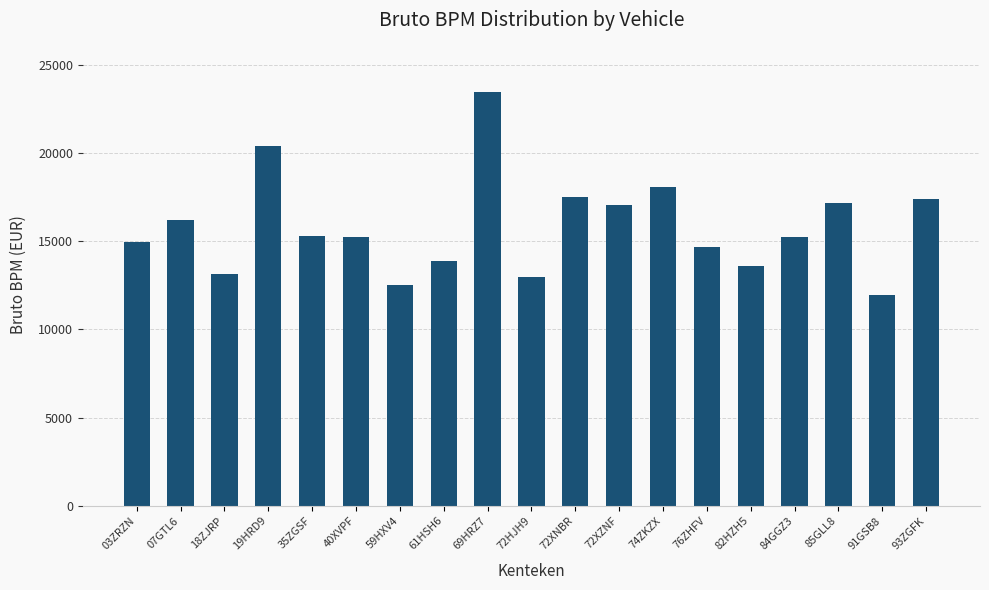

What is the label of the 5th bar from the left?

35ZGSF